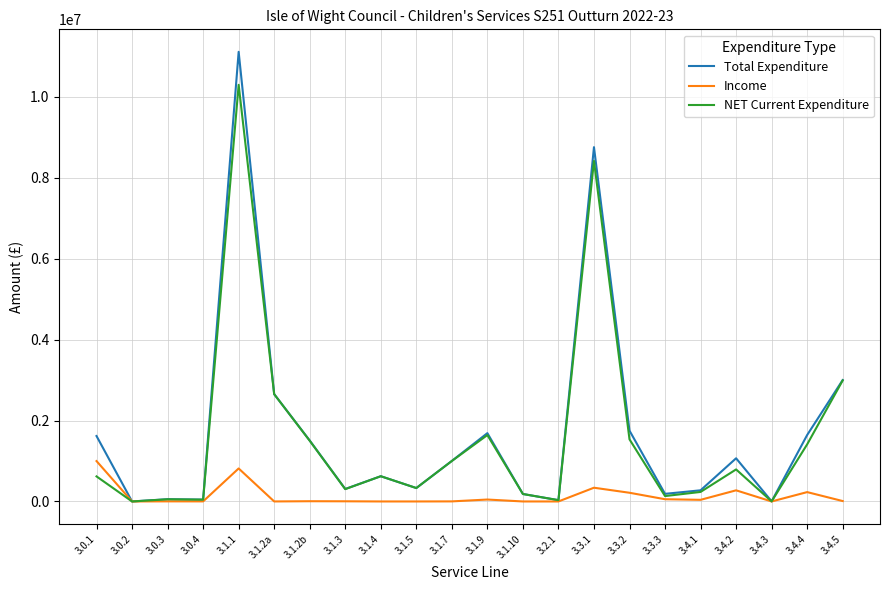

Where is Total Expenditure nearest to the value 5556050?

3.4.5